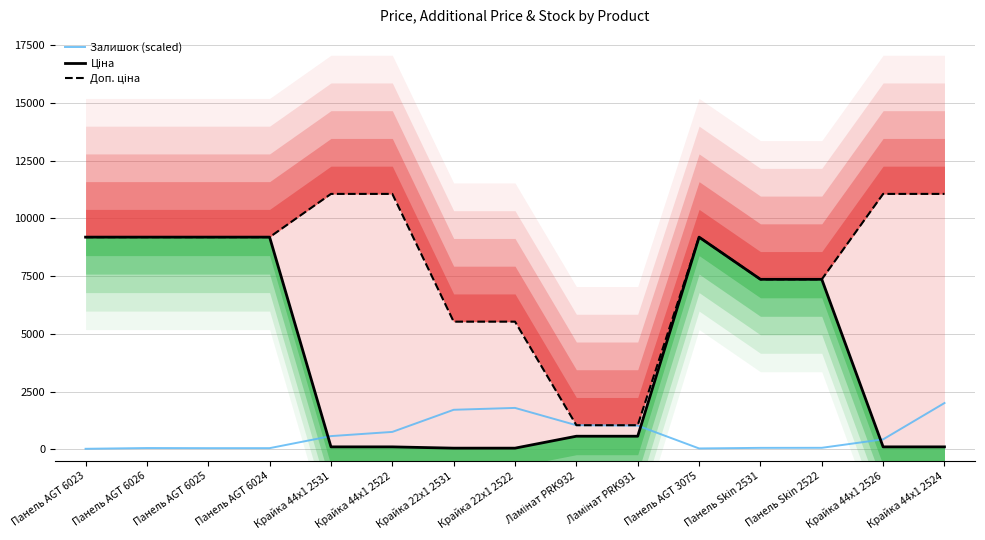

The value of Ціна at Крайка 44x1 2526 is 43.4. True or false?

False